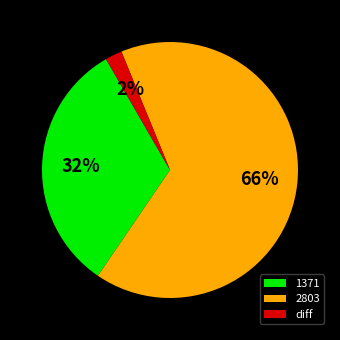

Between 1371 and diff, which is larger?

1371